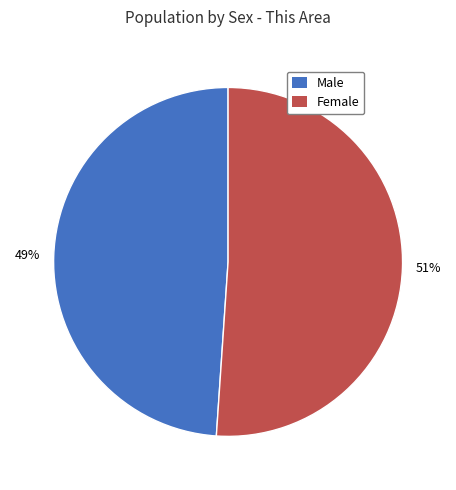

Rank the categories by value from highest to lowest.

Female, Male